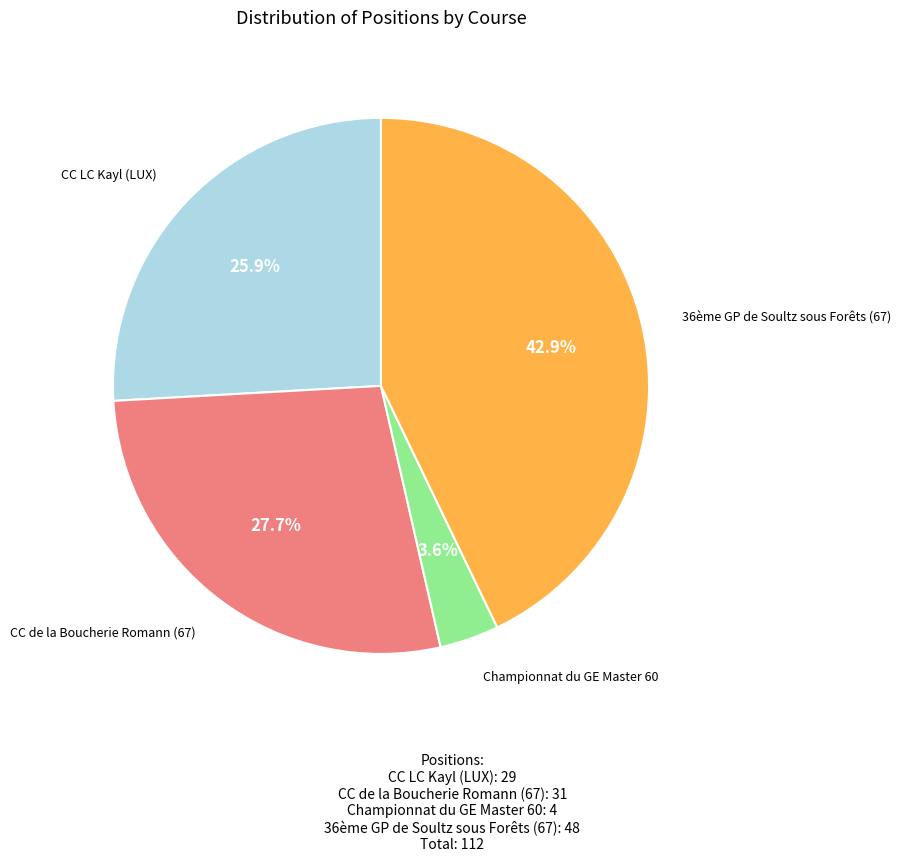

Is there any slice that represents more than half of the pie?

No